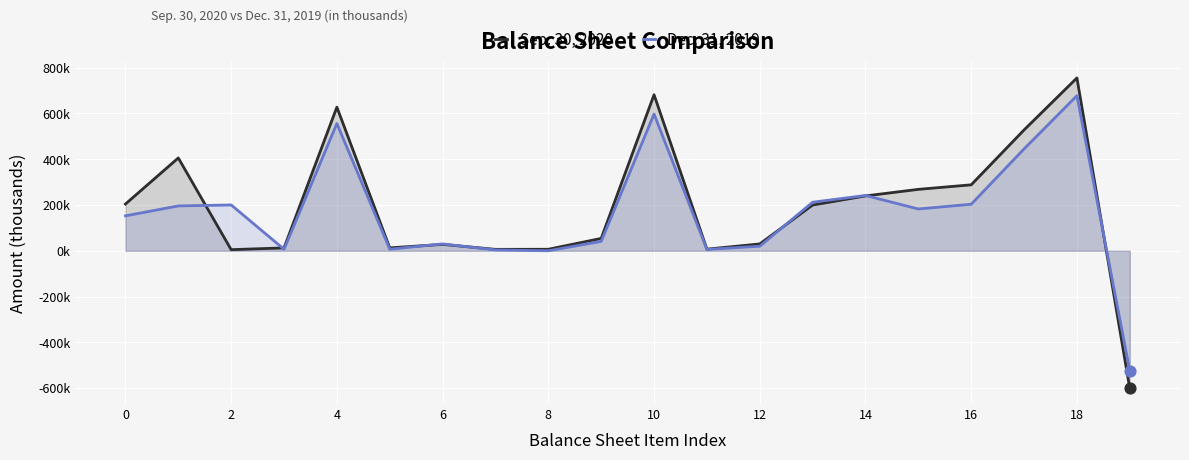

At how many categories does at least one series exceed 381296?

5